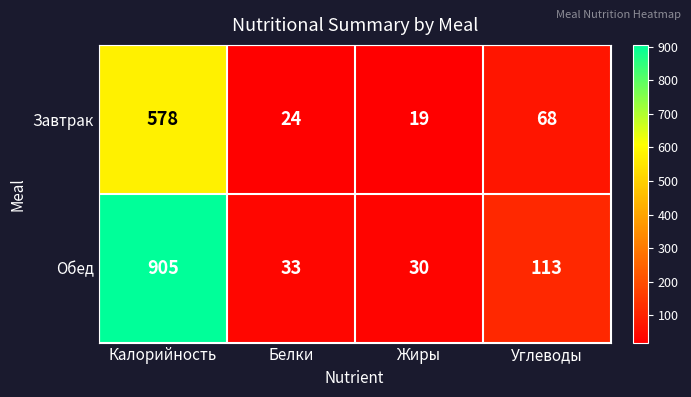

At which label does Завтрак reach its minimum?

Жиры